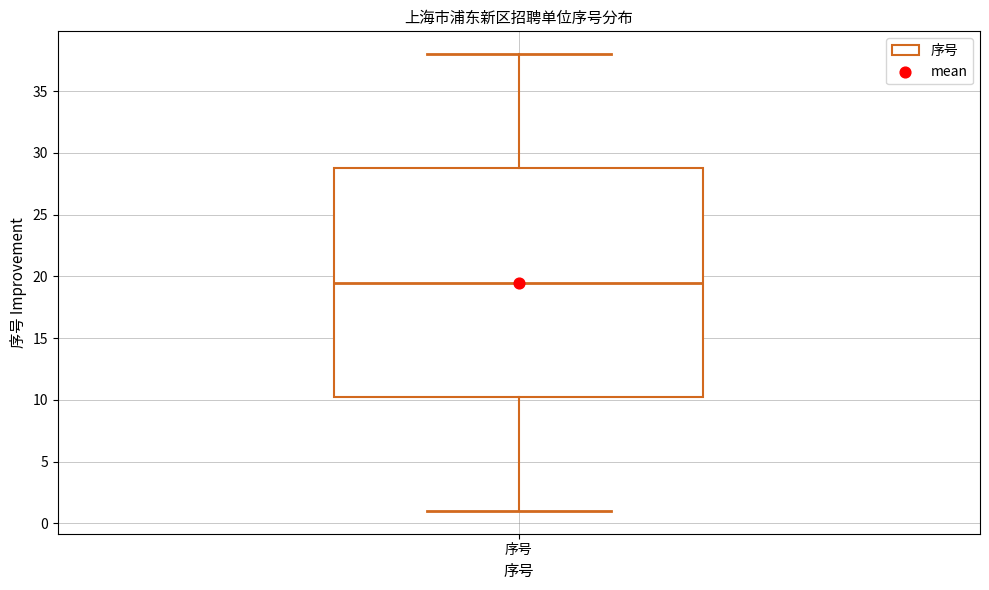

Where is the upper edge of the box for 序号 on the y-axis? The values are not printed on the chart, so give them approximately, as read against the axis.

29.0